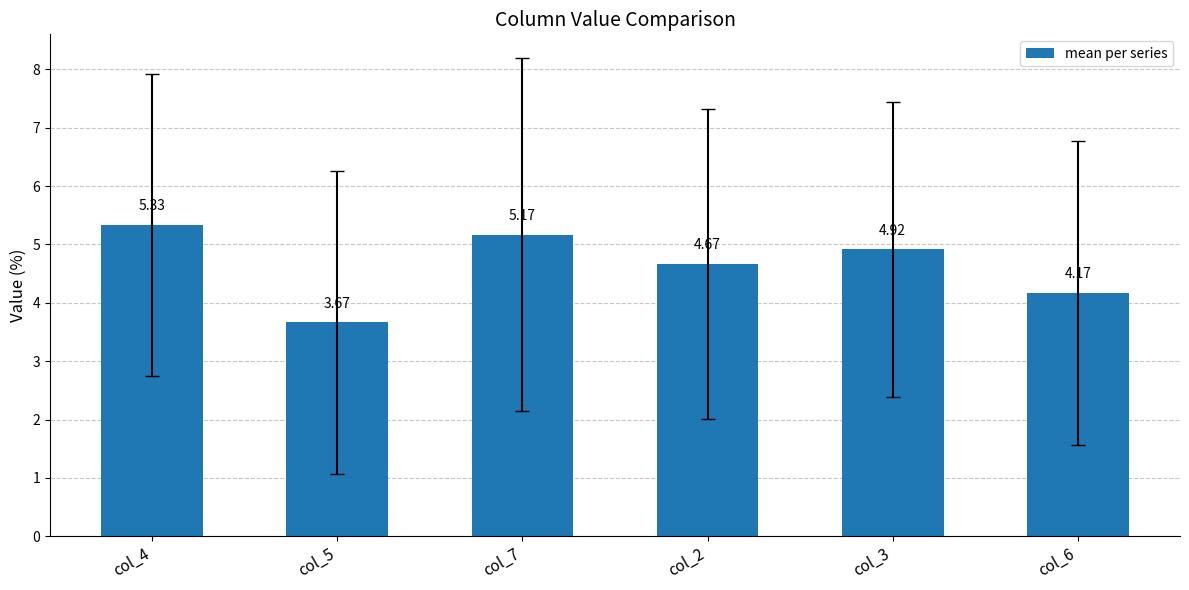

Are the bars horizontal?

No